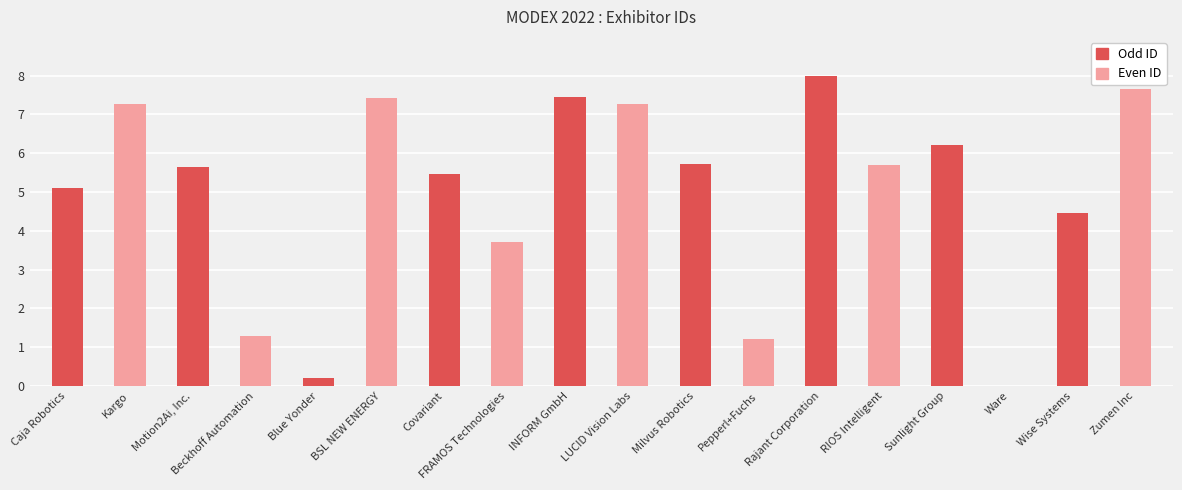

Reading left to right, list all the values displayed in this chart.

5.1	7.3	5.7	1.3	0.2	7.4	5.5	3.7	7.4	7.3	5.7	1.2	8.0	5.7	6.2	0.0	4.5	7.7